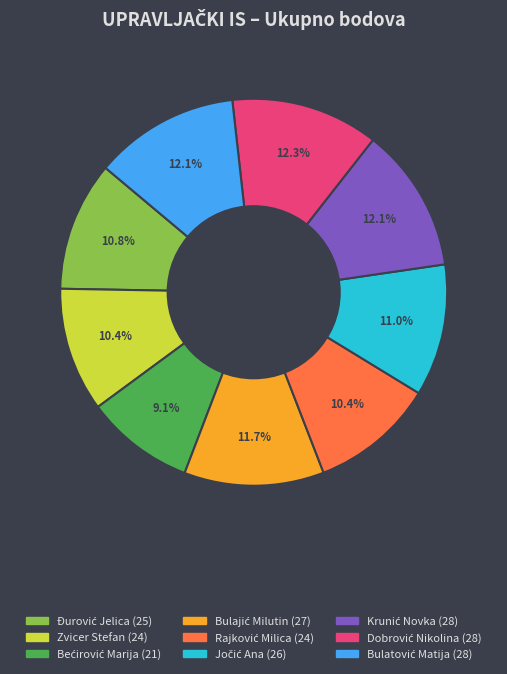

Is there any slice that represents more than half of the pie?

No